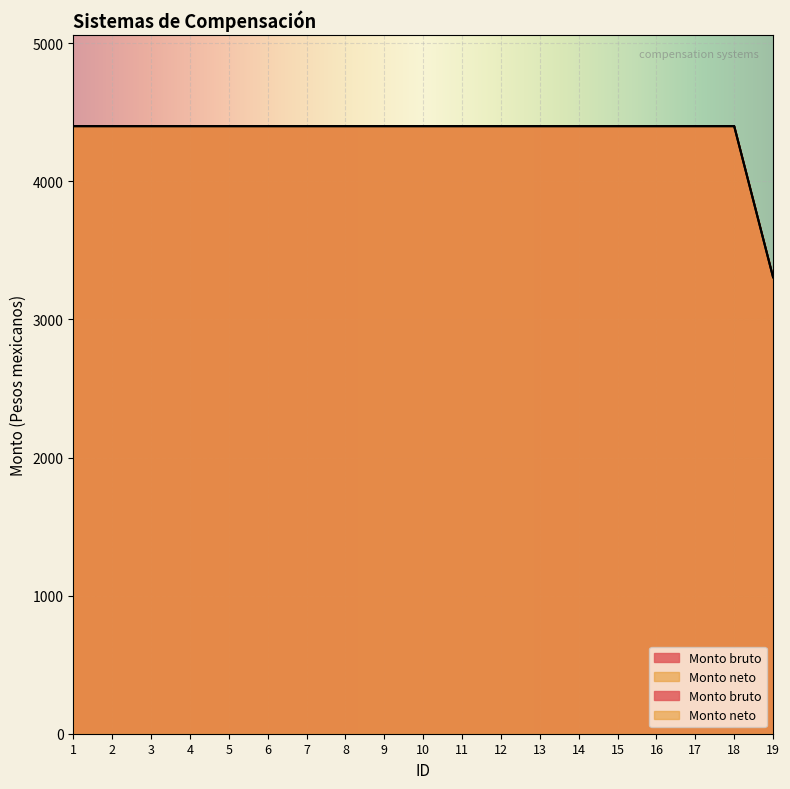

Is the value of Monto bruto at 8 greater than the value of Monto neto at 5?

No